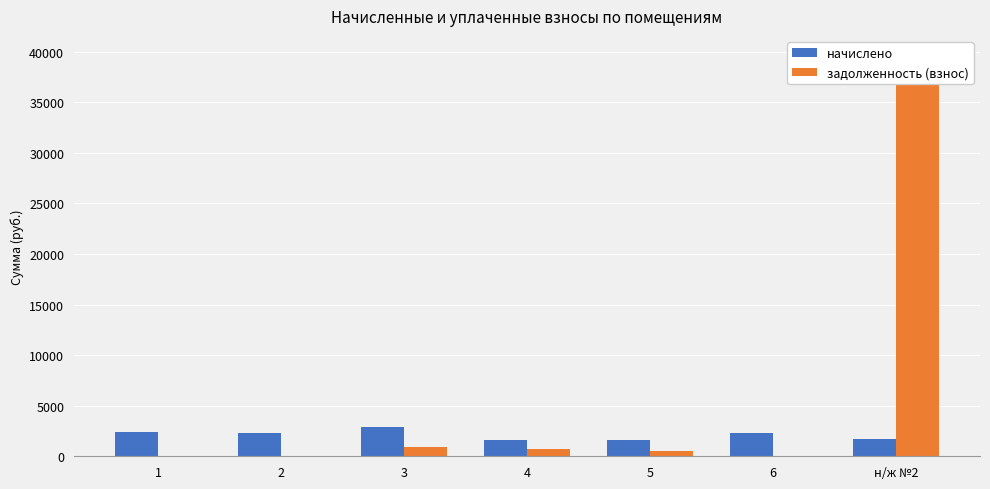

At which category is the sum across all series the highest?

н/ж №2